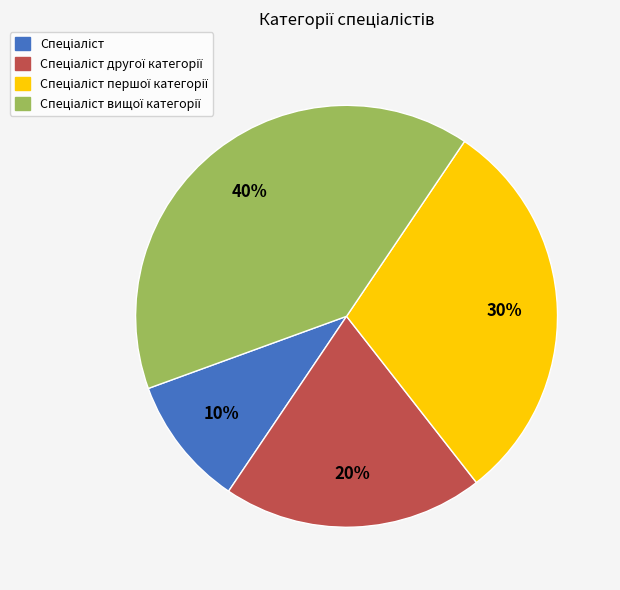

Count the number of slices in the pie.

4